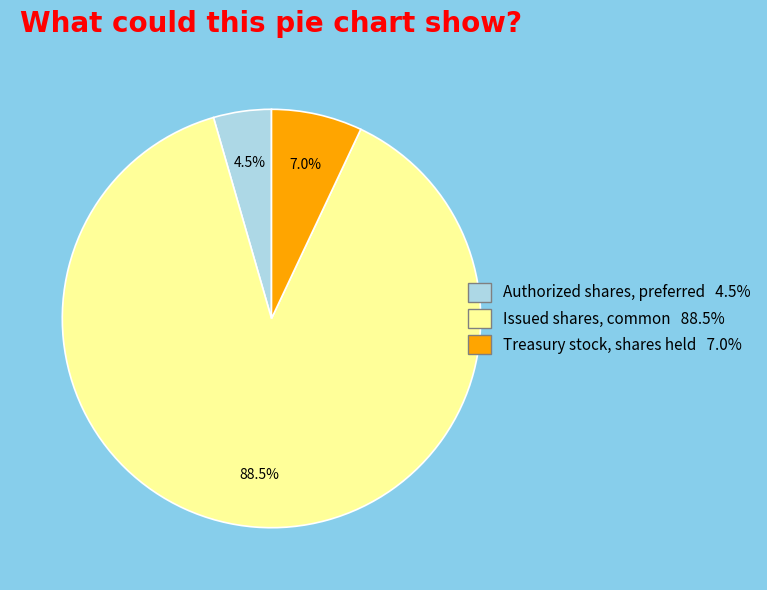

Is the sum of Treasury stock, shares held and Authorized shares, preferred greater than half?

No